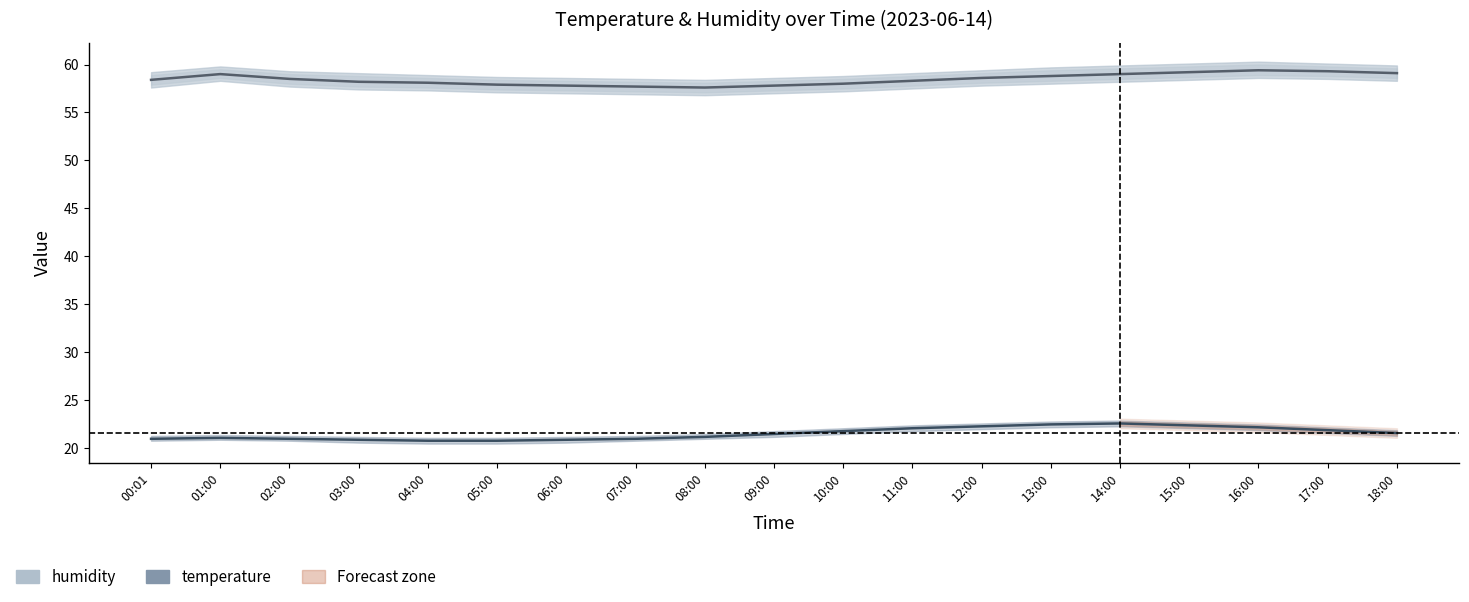

Read the humidity value at 10:00.

58.0